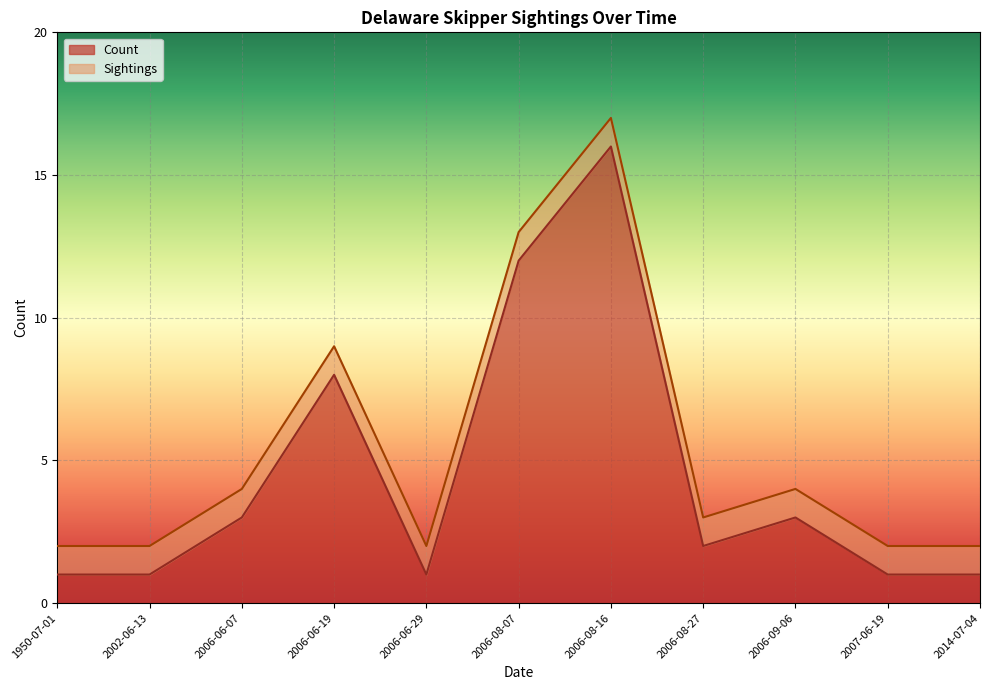

At which category does the data reach its first local valley?

2006-06-29